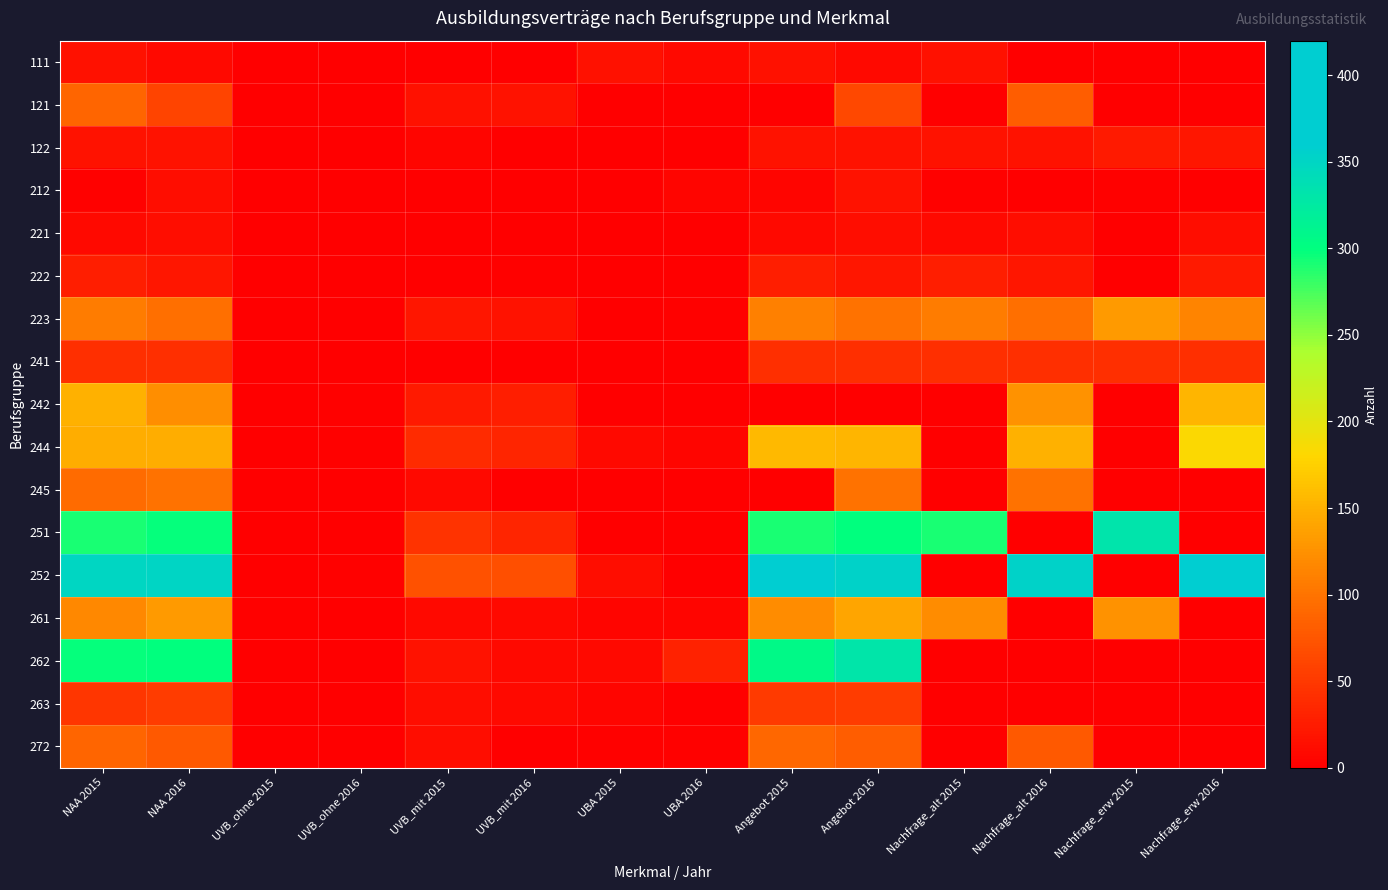

Between UVB_mit 2016 and Nachfrage_alt 2015, which series saw the biggest shift?

251